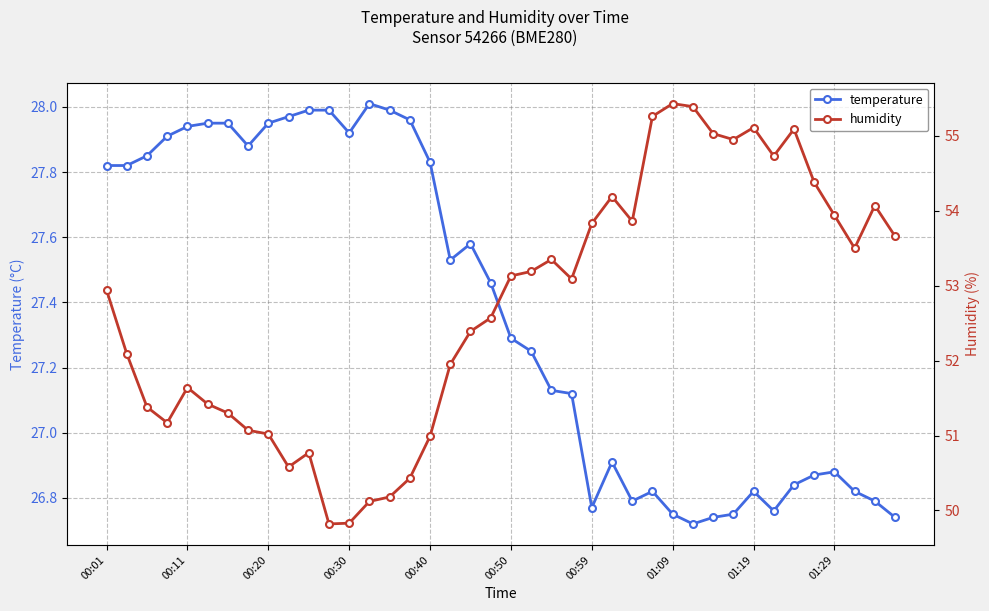

Where is humidity nearest to the value 52?

17